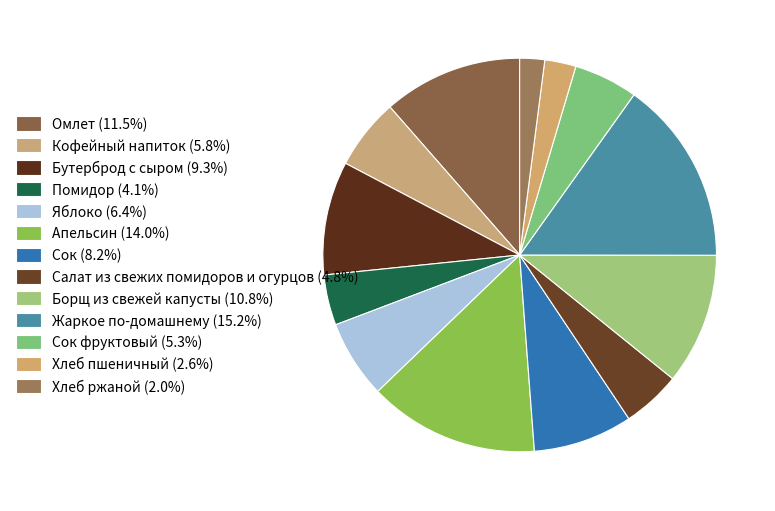

Count the number of slices in the pie.

13